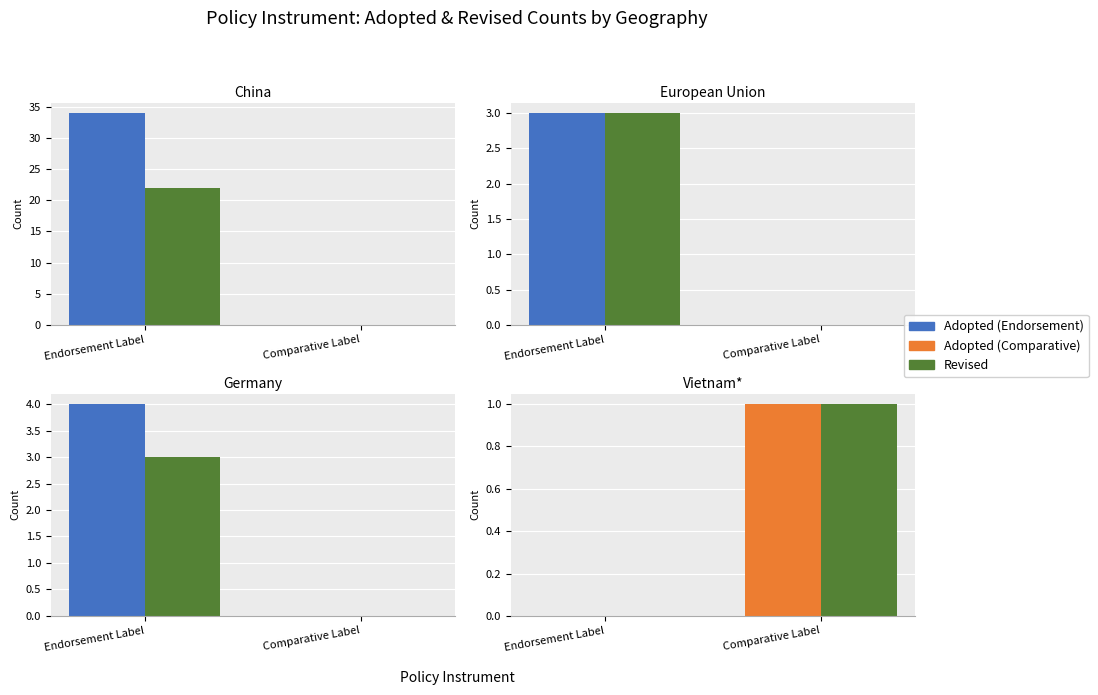

What is the difference between the maximum and minimum values in the Adopted series?

1